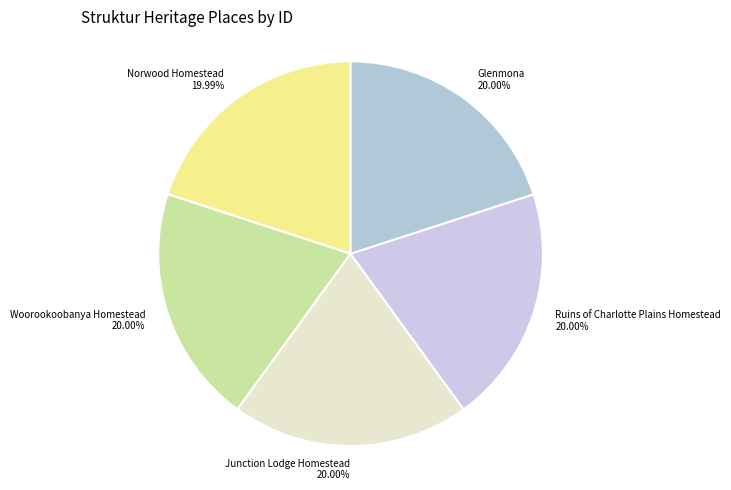

Approximately how many times larger is the value at Glenmona compared to Woorookoobanya Homestead?

1.0